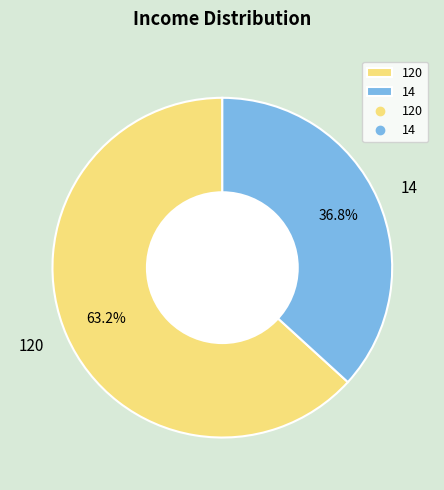

What percentage is the 120 slice, to the nearest percent?

63%